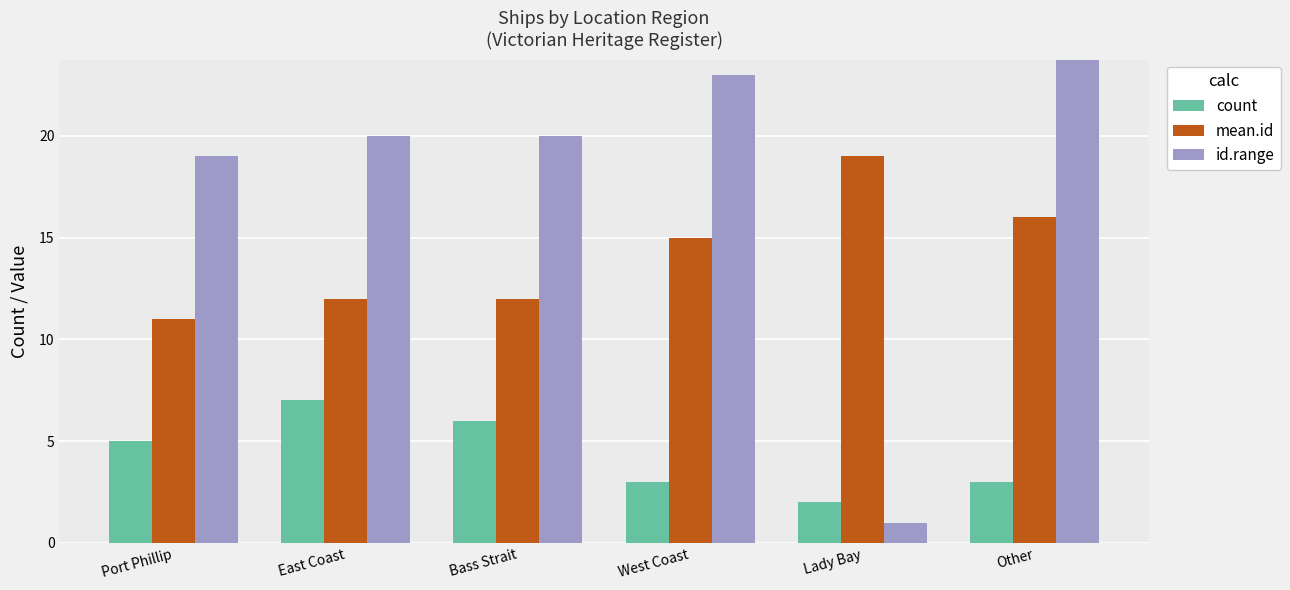

At which category is the sum across all series the highest?

Other